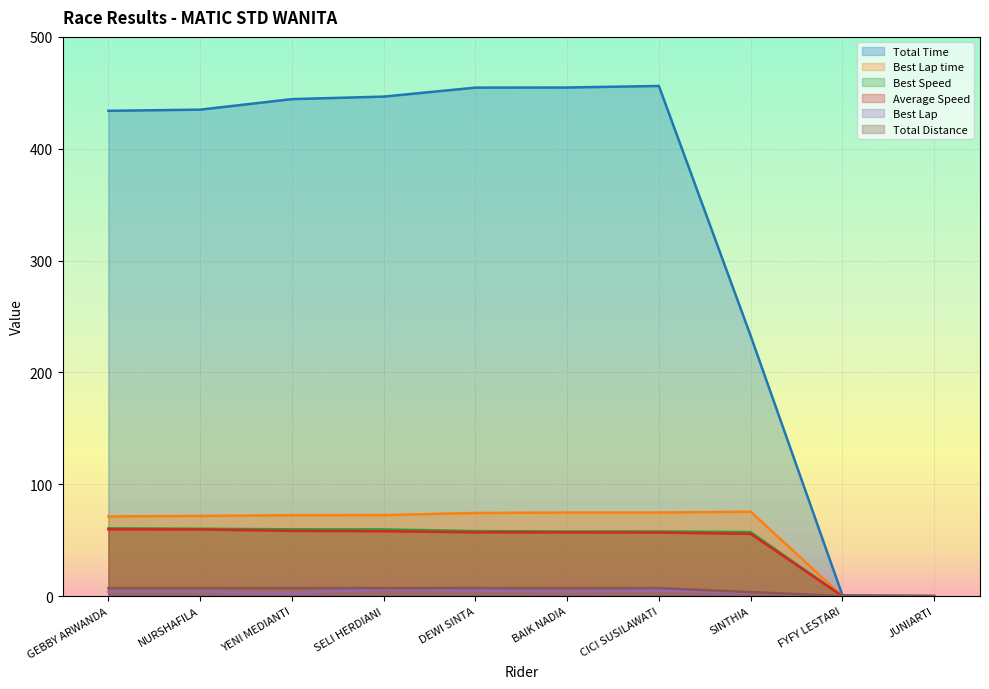

At how many categories does at least one series exceed 100?

8